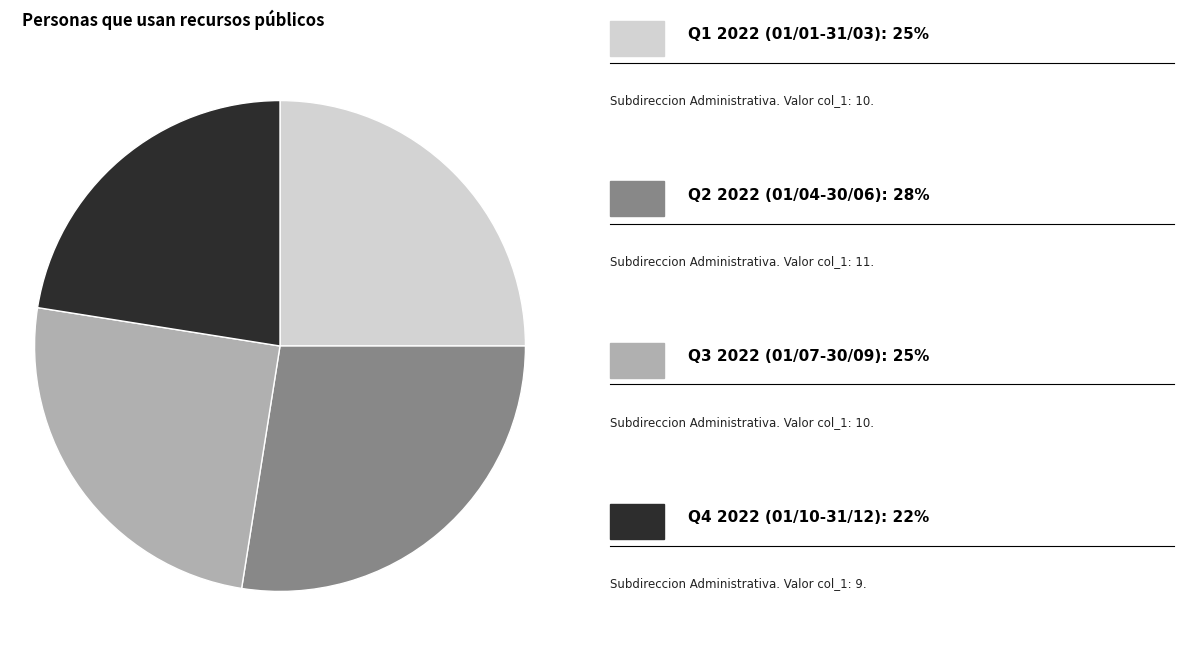

Does any single category account for the majority?

No